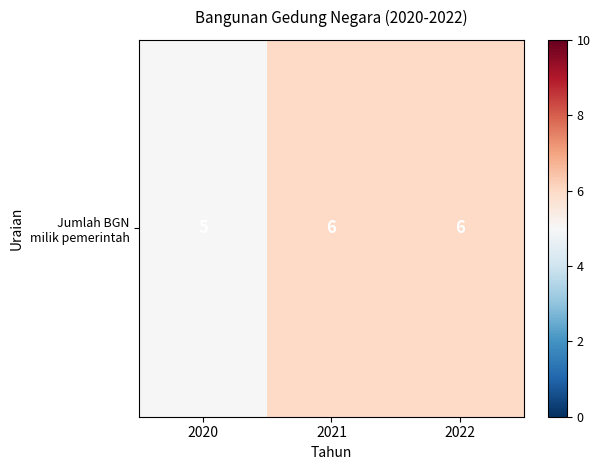

What is the change in value from 2020 to 2021?

+1